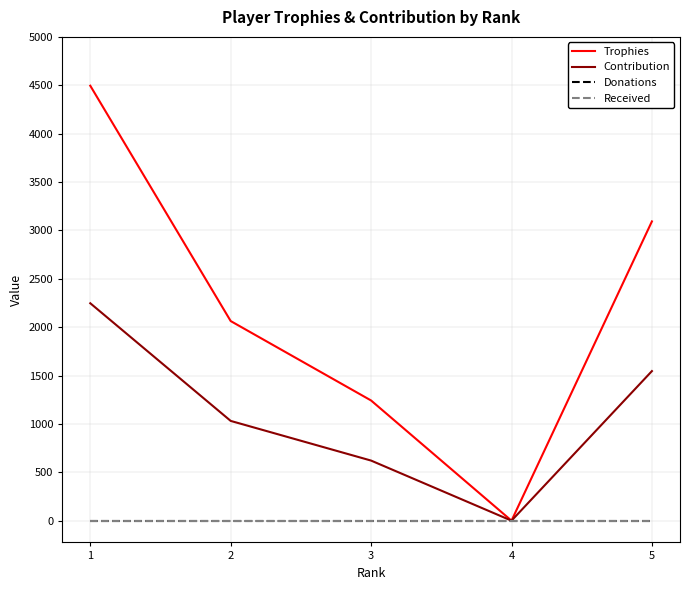

Does the chart have visible grid lines?

Yes